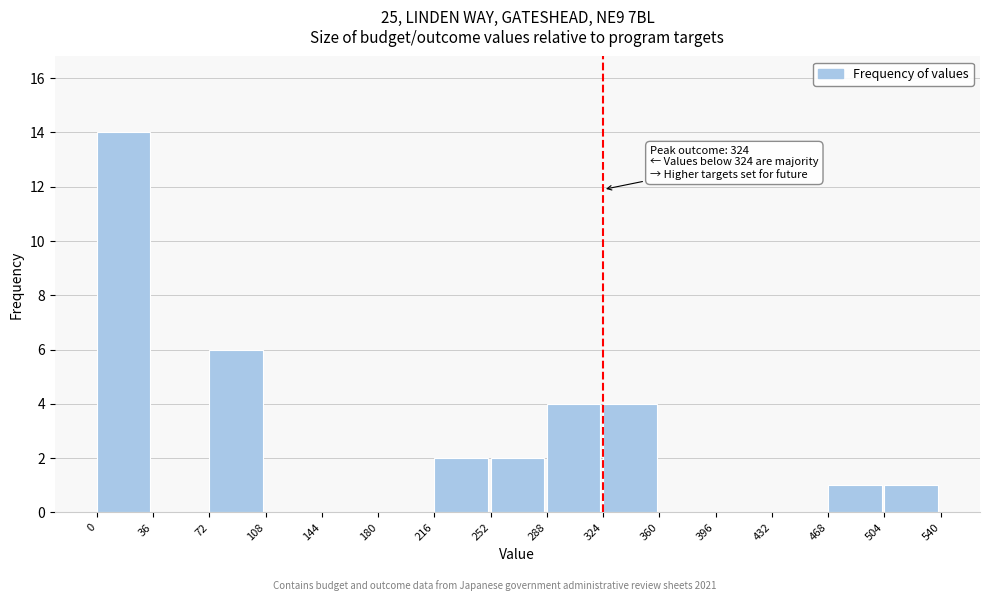

Over which range of the x-axis is the bar tallest?

0 to 36